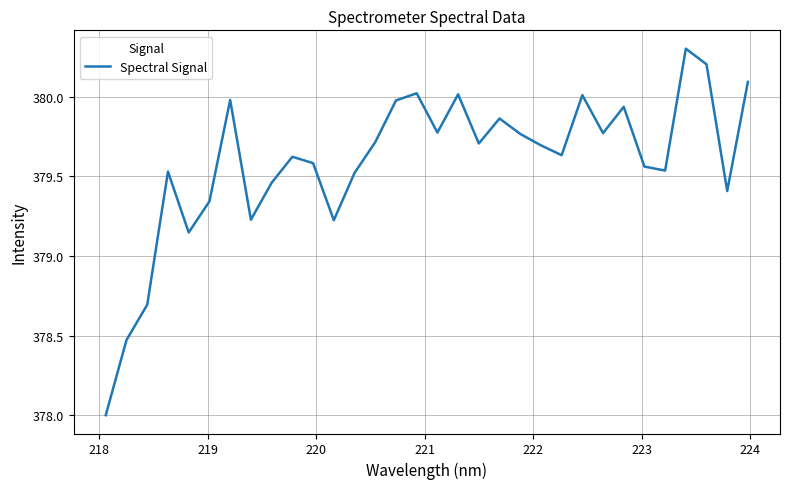

What is the smallest value displayed?

378.0